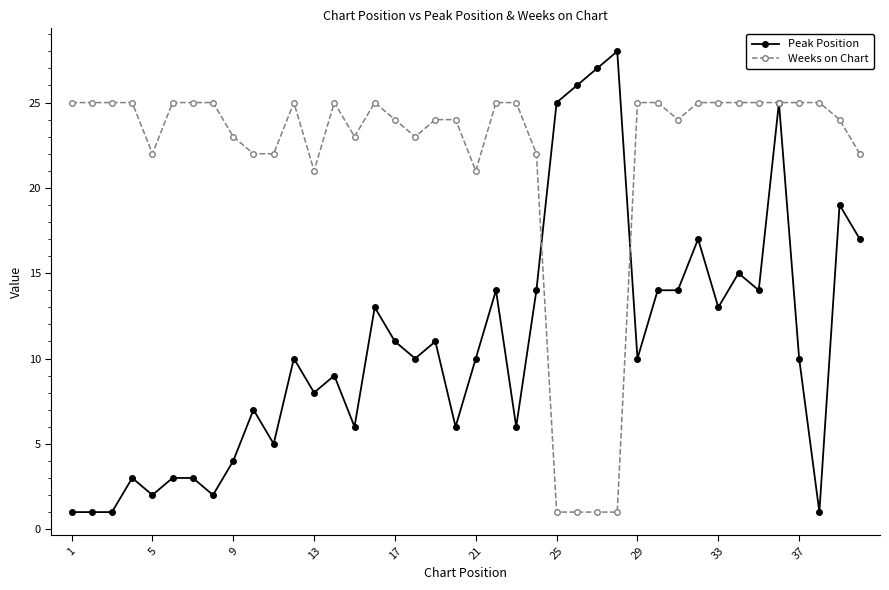

What is the difference between the maximum and minimum values in the Peak Position series?

27